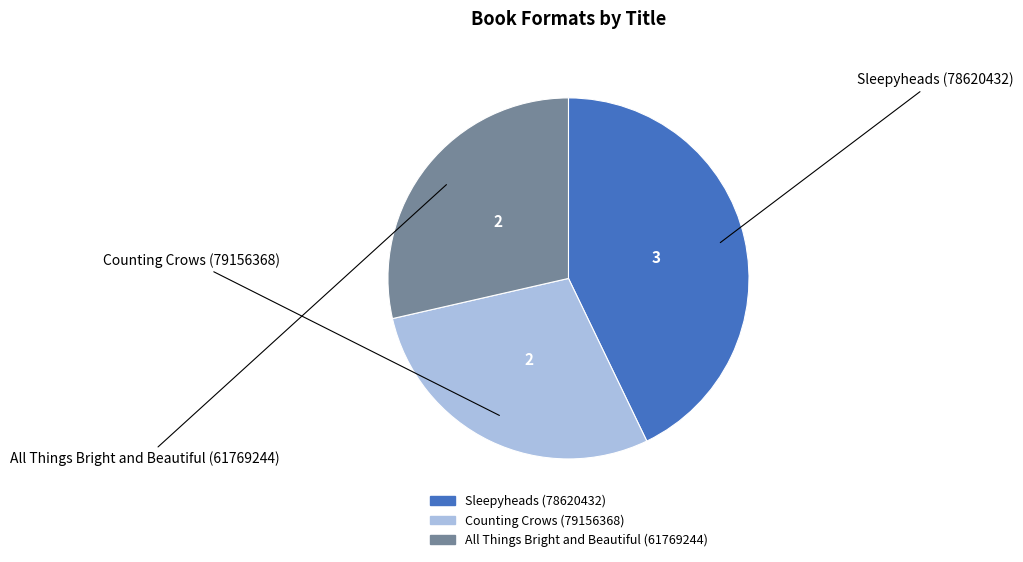

Does All Things Bright and Beautiful (61769244) account for over 50% of the chart?

No